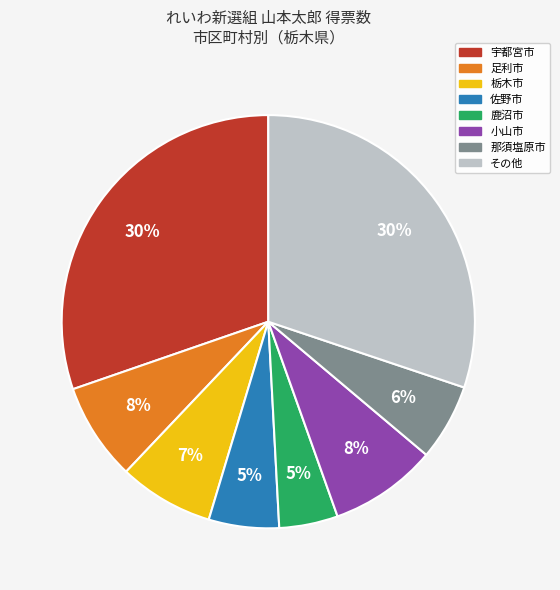

Does any single category account for the majority?

No